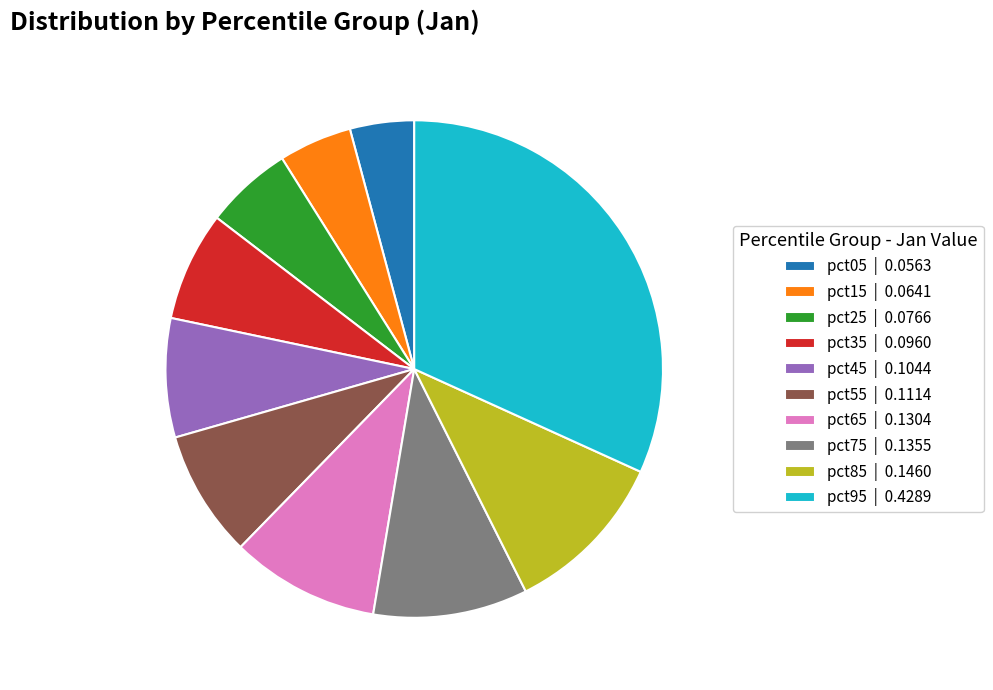

Is it true that pct65 | 0.1304 is 3% of the pie?

False